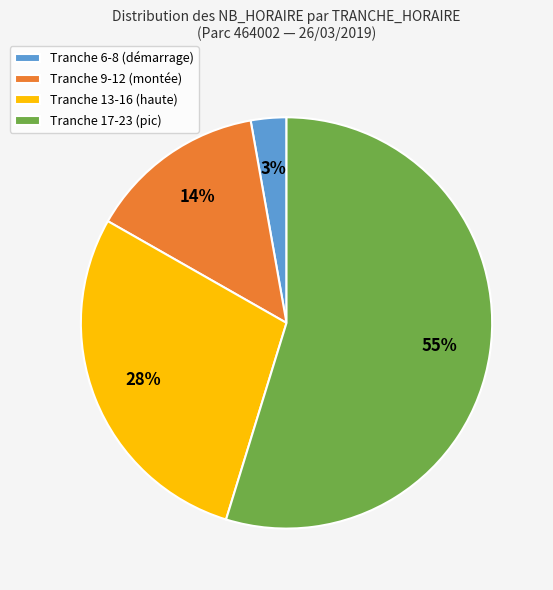

Is it true that Tranche 17-23 (pic) is 60% of the pie?

False